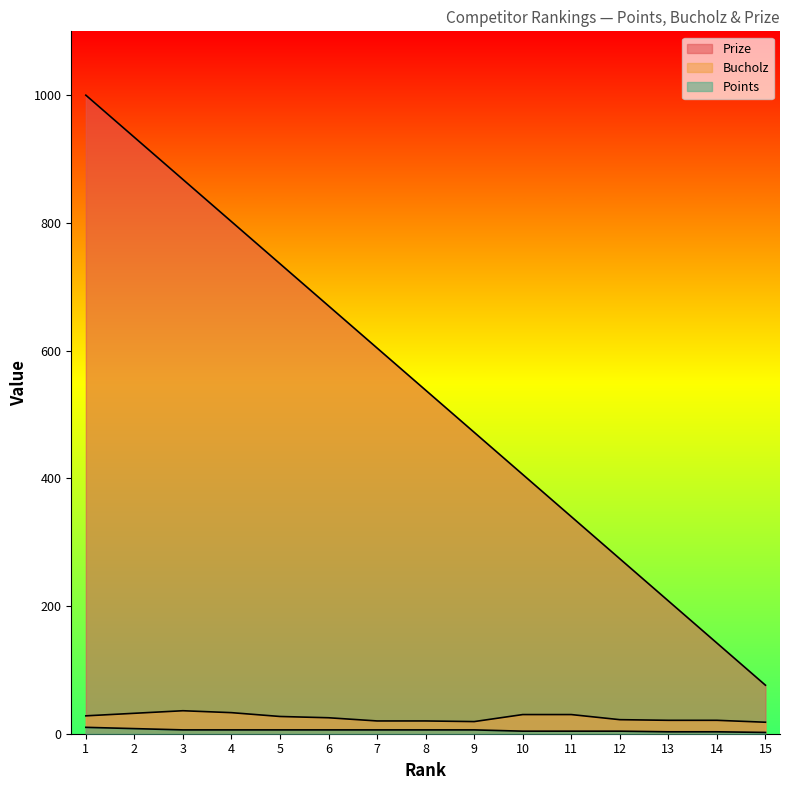

True or false: Bucholz and Points intersect in this chart.

False